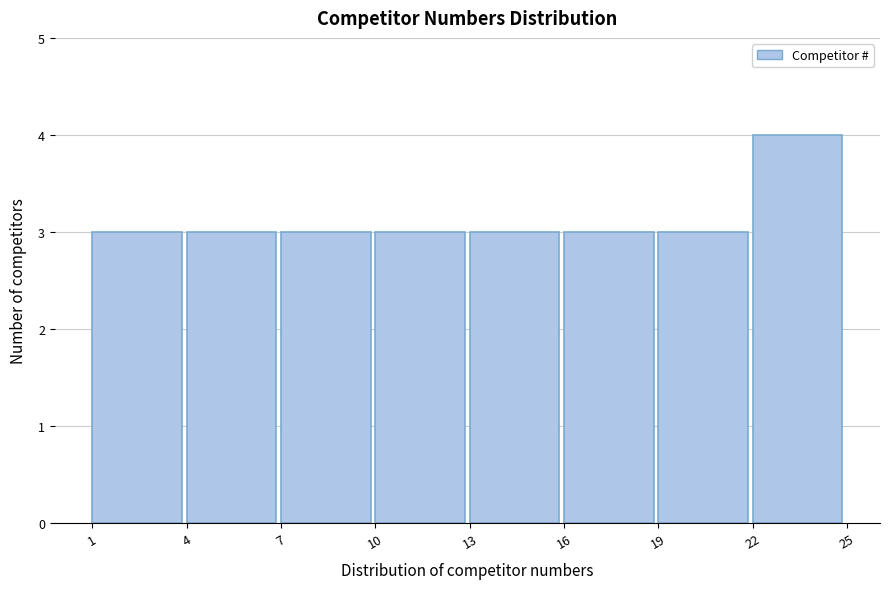

Reading left to right, list every bar in this chart as the range it spans on the x-axis followed by its height. The values are not printed on the chart, so give them approximately, as read against the axis.

1 to 4: 3
4 to 7: 3
7 to 10: 3
10 to 13: 3
13 to 16: 3
16 to 19: 3
19 to 22: 3
22 to 25: 4